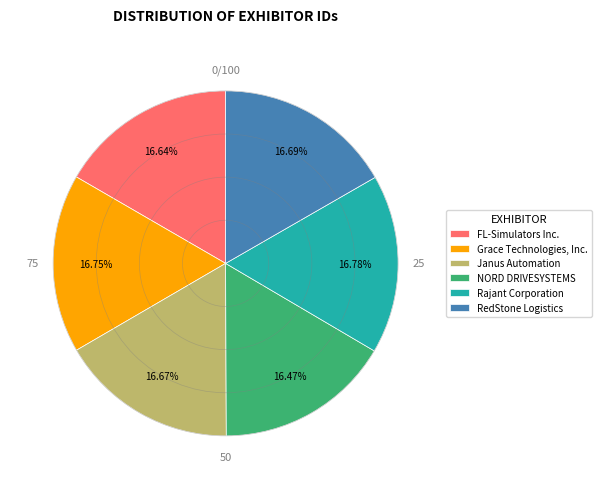

What is the ratio of the value at RedStone Logistics to the value at Janus Automation?

1.0